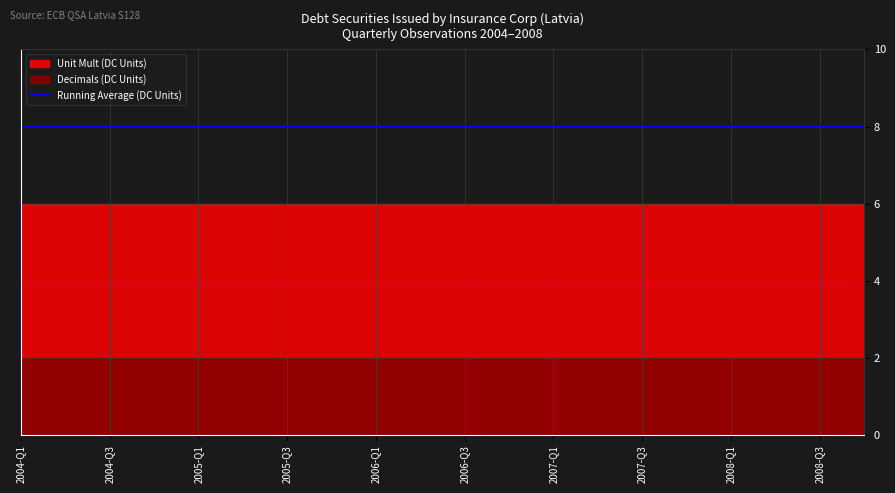

Is it true that Decimals equals 1 at 2007-Q3?

False